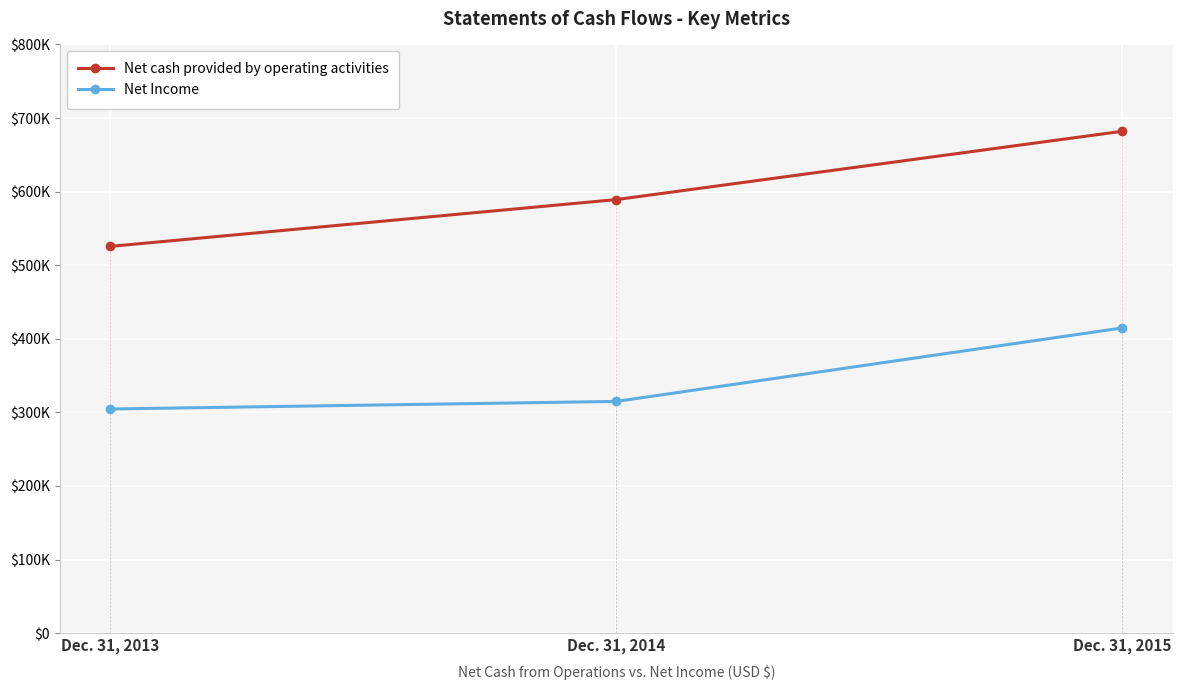

Reading left to right, what are all the values shown in this chart?

Net cash provided by operating activities: Dec. 31, 2013=525579	Dec. 31, 2014=589201	Dec. 31, 2015=682034
Net Income: Dec. 31, 2013=304642	Dec. 31, 2014=314923	Dec. 31, 2015=414811